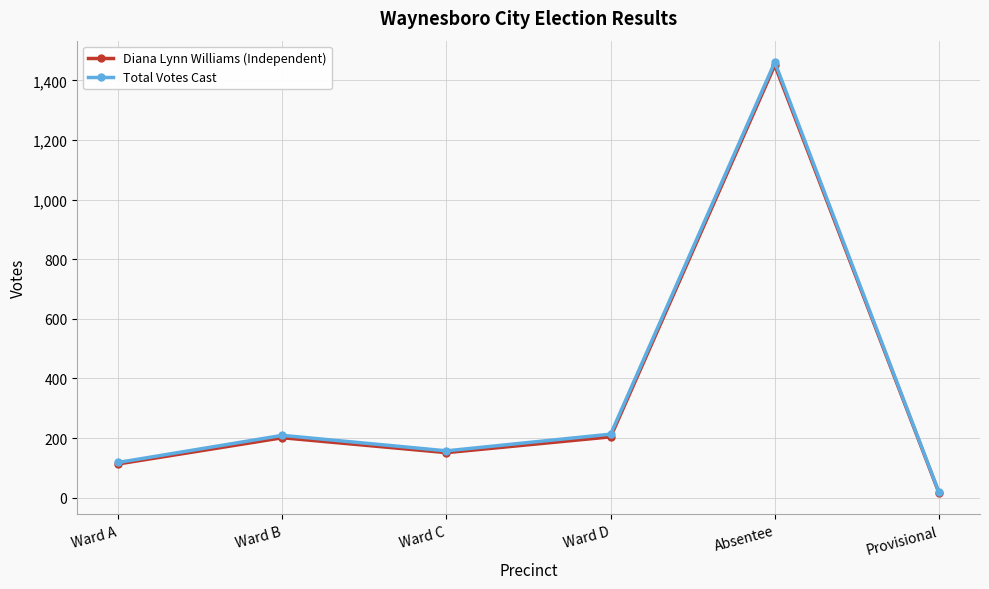

What is the highest value of the Diana Lynn Williams (Independent) series?

1451